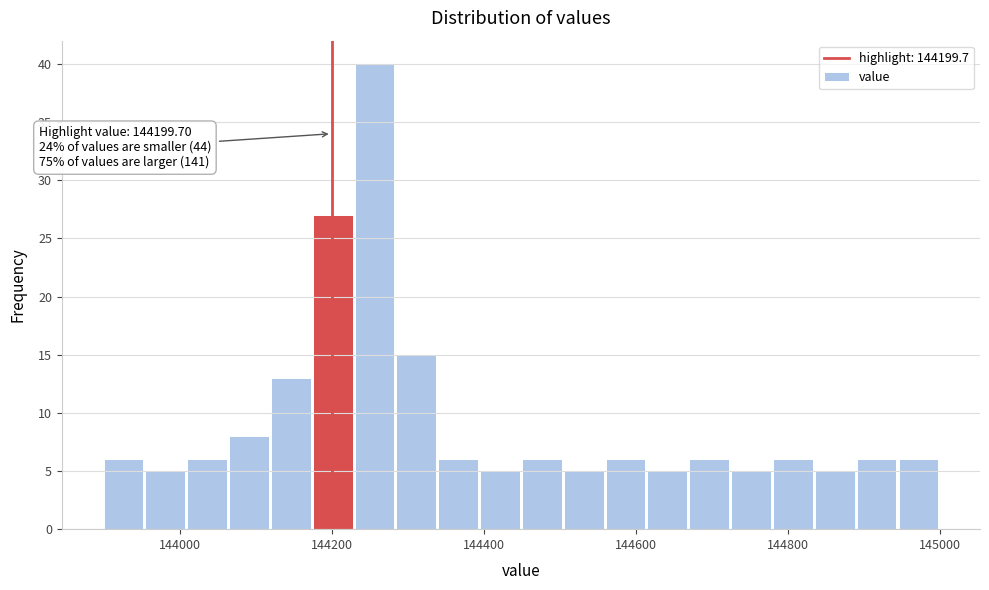

Around what value on the x-axis is the tallest bar? Give the approximate position of its centre, as read against the axis.

144260